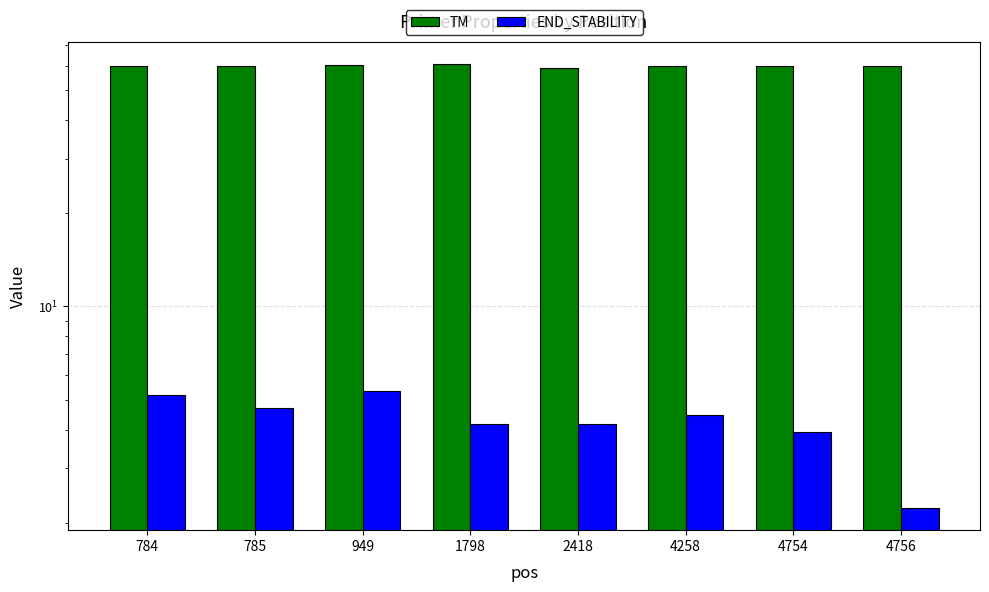

Does the chart contain stacked bars?

No